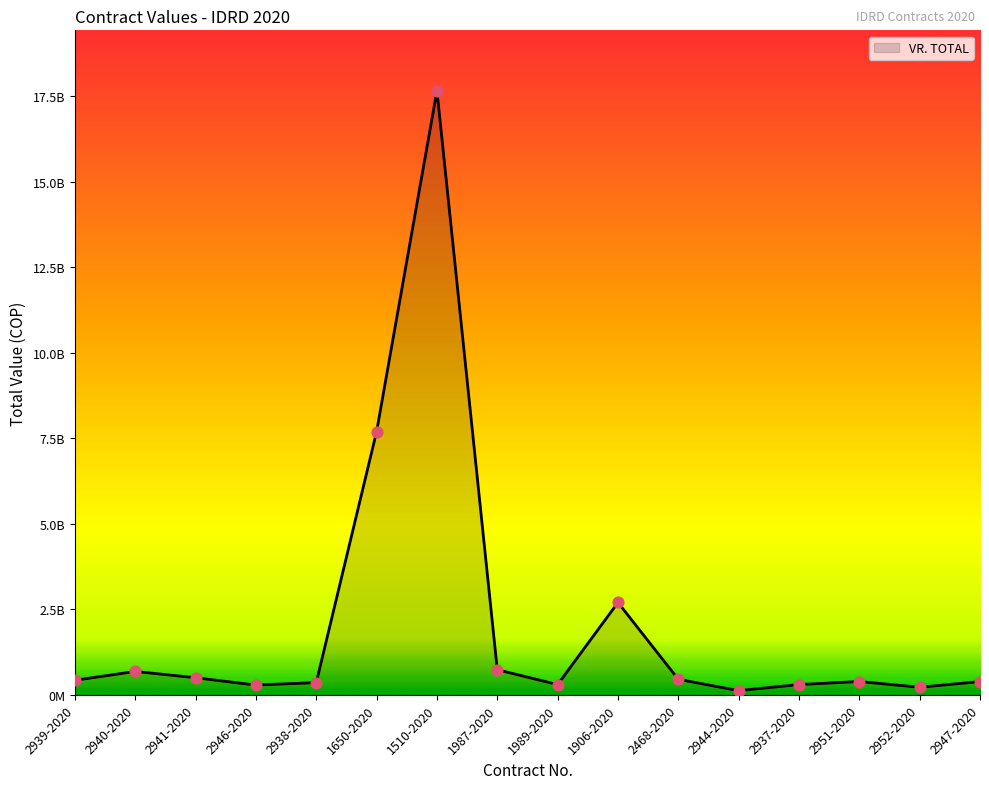

Approximately how many times larger is the value at 2941-2020 compared to 2944-2020?

4.1